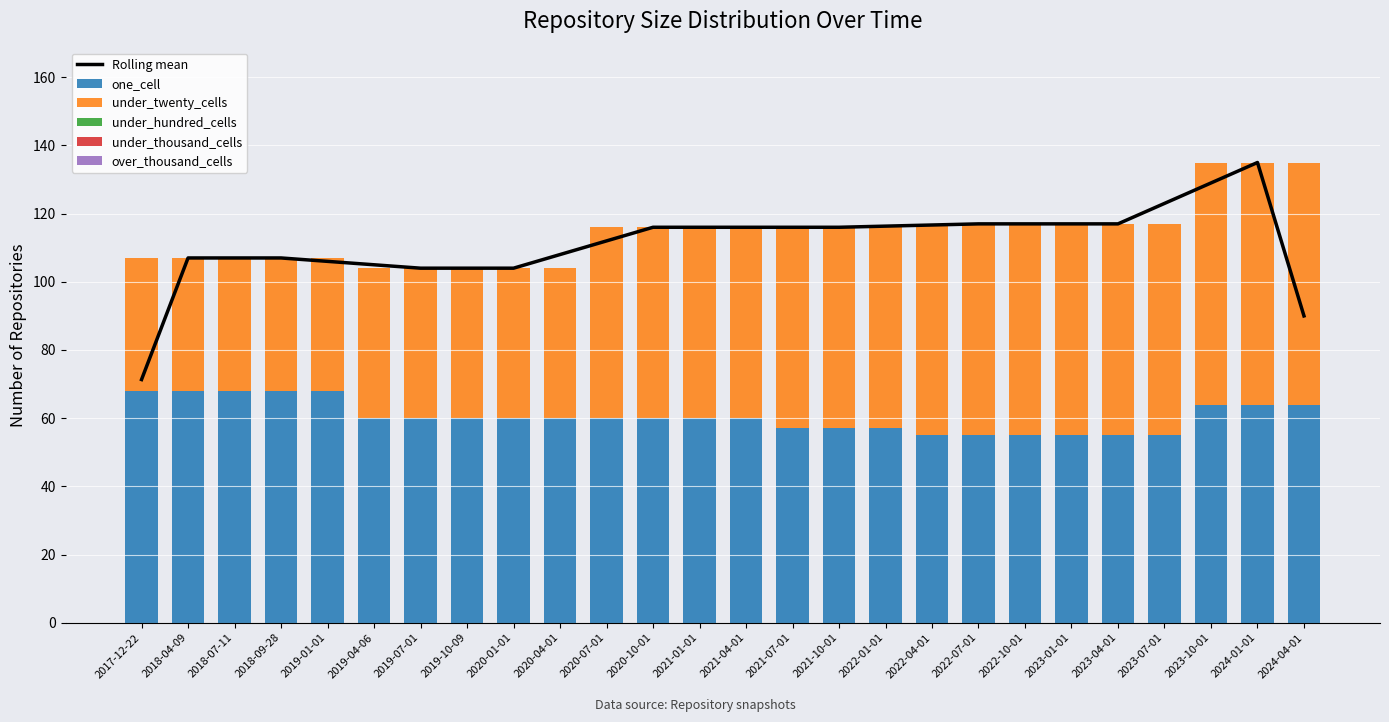

What is the sum of the one_cell values at 2023-04-01 and 2024-04-01?

119